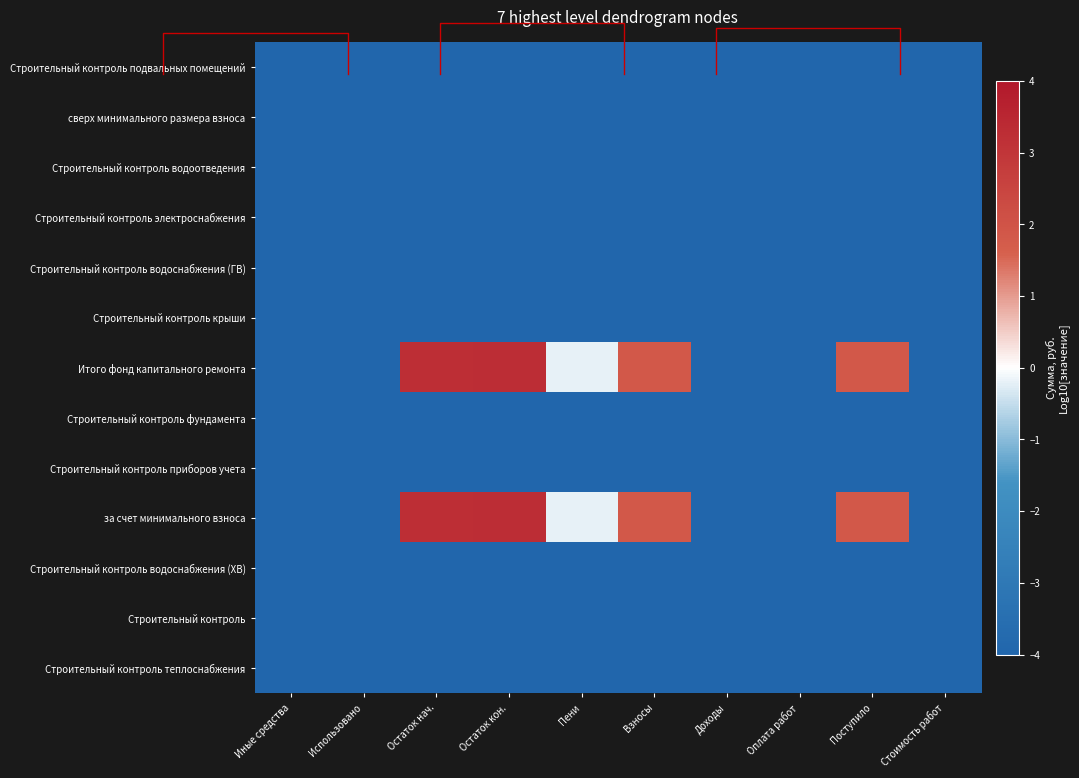

List the labels in order of Строительный контроль фундамента value, largest first.

Иные средства, Использовано, Остаток нач., Остаток кон., Пени, Взносы, Доходы, Оплата работ, Поступило, Стоимость работ